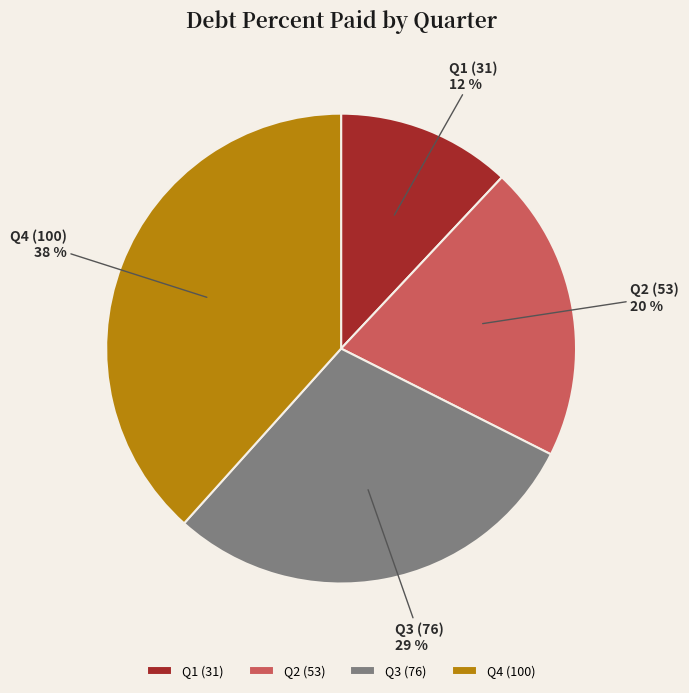

How many slices are in this pie chart?

4